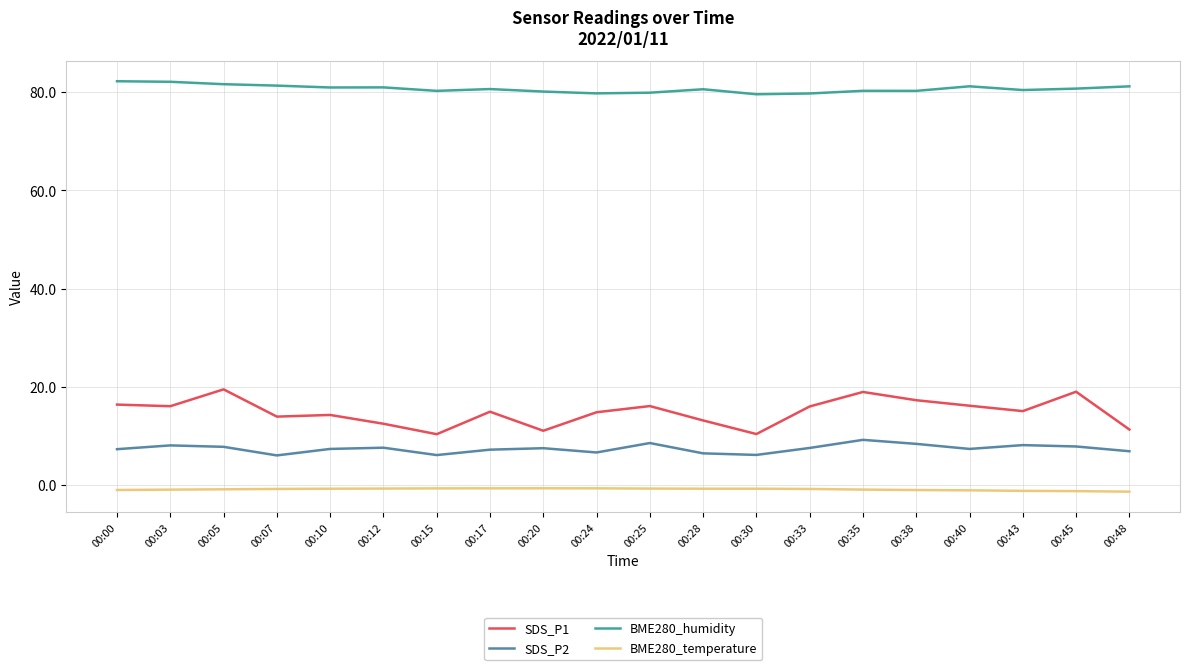

What is the maximum value for BME280_humidity?

82.2